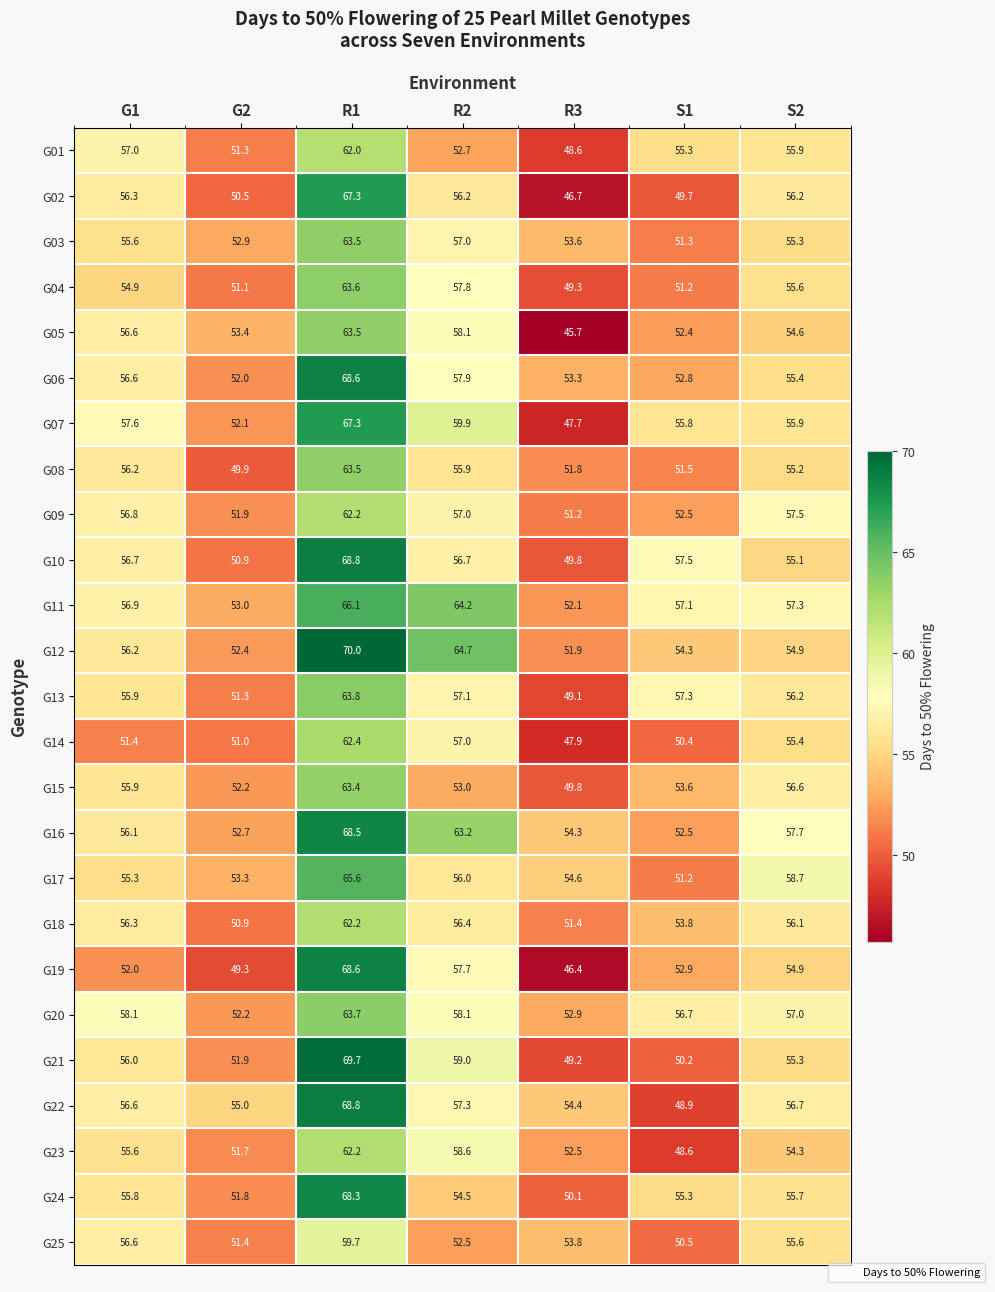

What is the greatest value displayed?

70.0